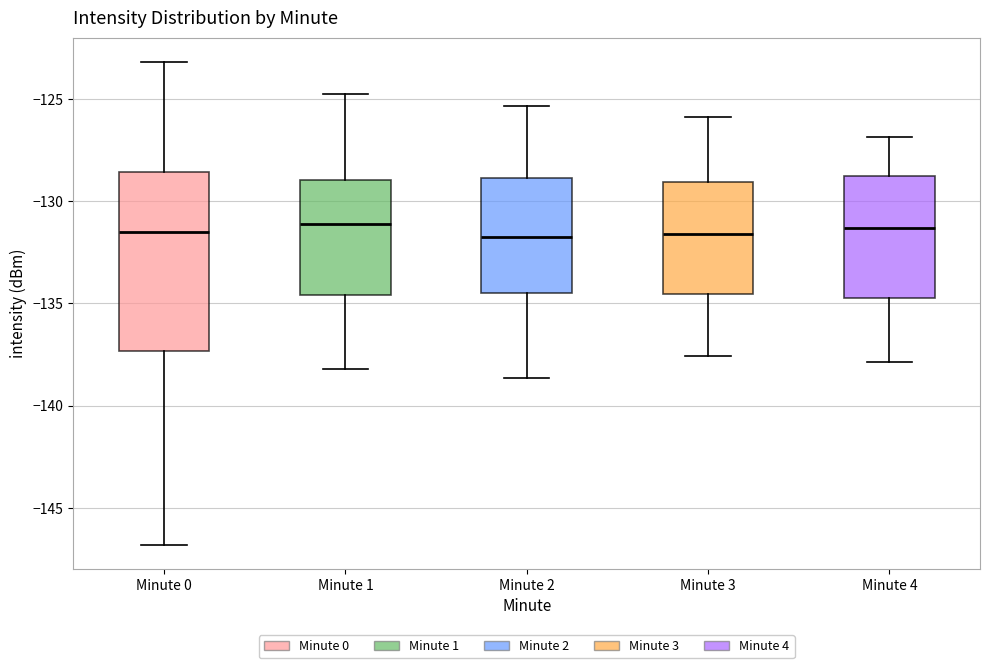

Which box is the tallest, from its lower edge to its upper edge?

Minute 0